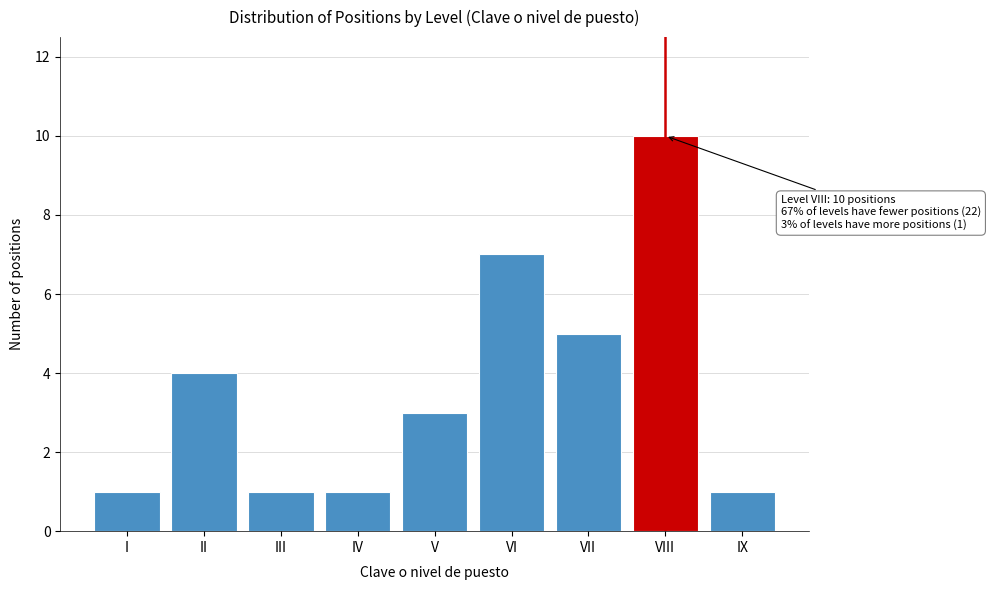

Reading left to right, list all the values displayed in this chart.

I=1	II=4	III=1	IV=1	V=3	VI=7	VII=5	VIII=10	IX=1